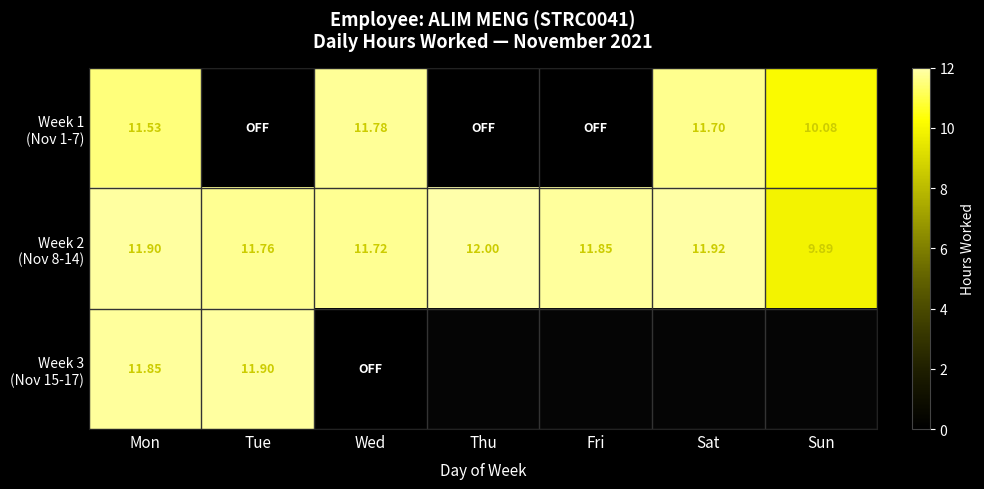

What is the average value of the Week 1 (Nov 1-7) series?

6.4